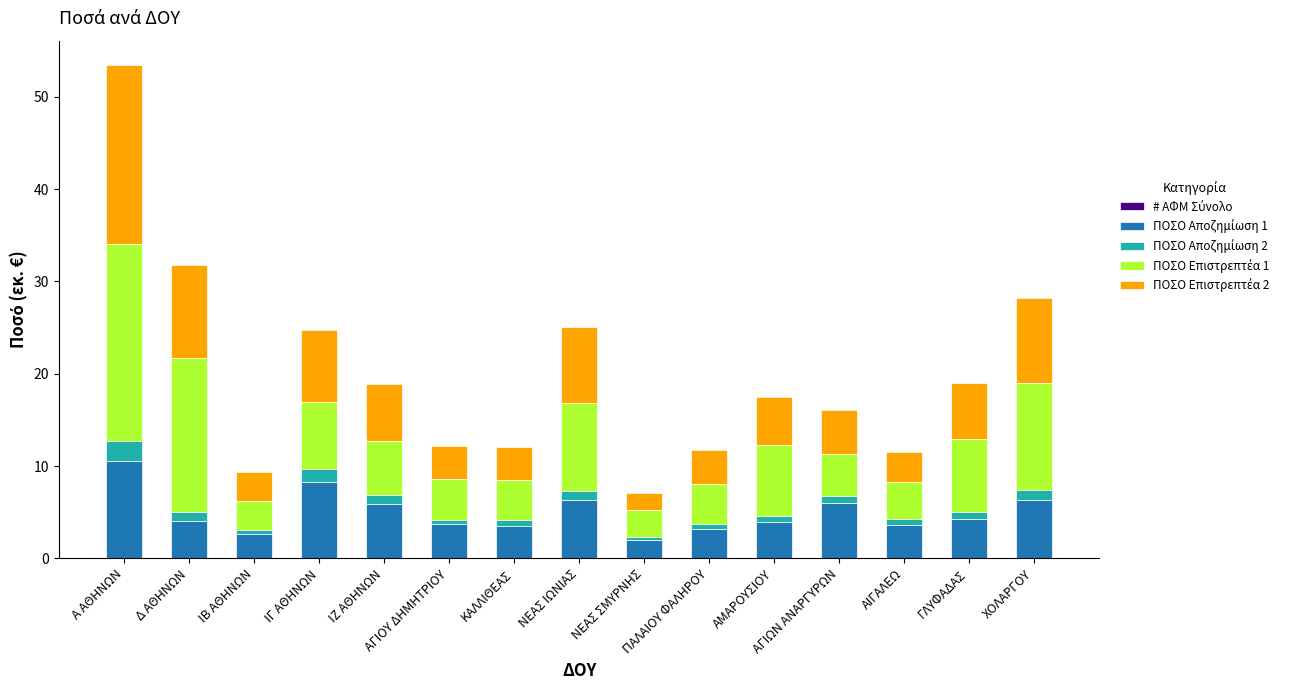

How many categories are shown in the chart?

15